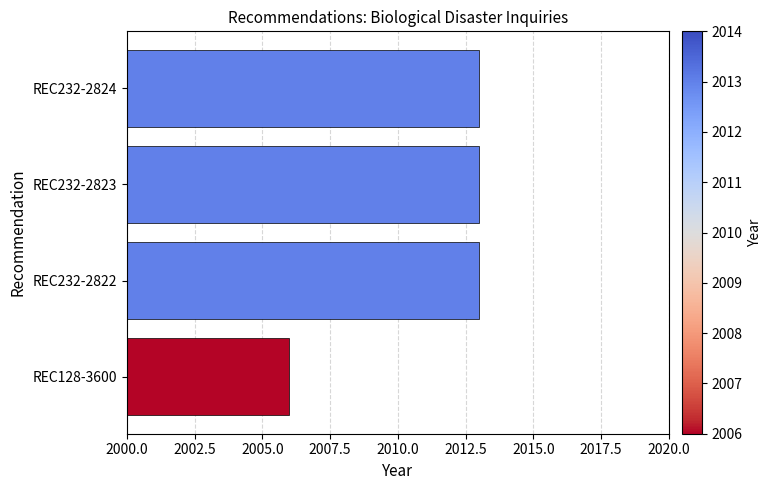

What is the label of the 3rd bar from the top?

REC232-2822